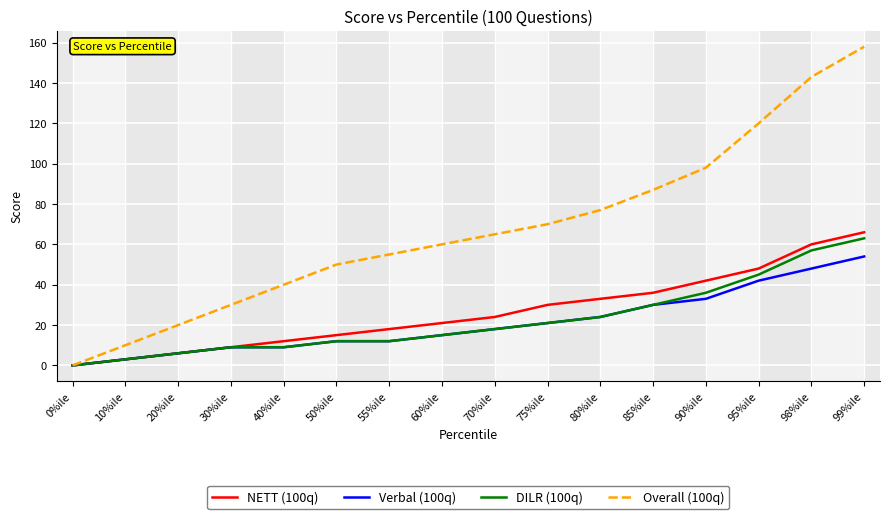

Is it true that DILR (100q) equals 45 at 95%ile?

True